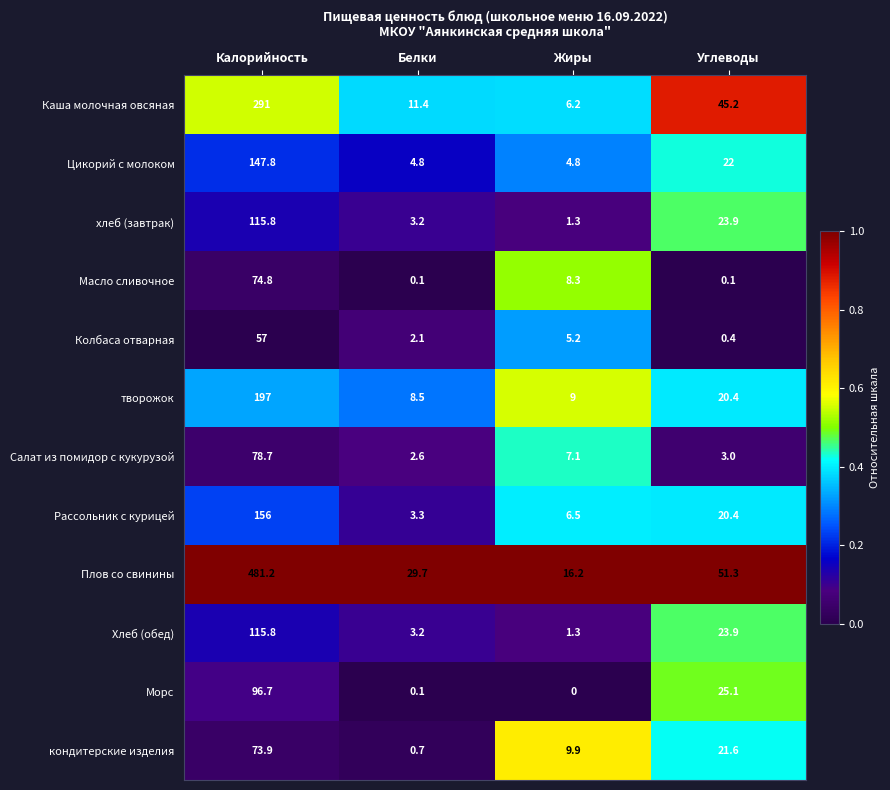

How many data points does each series have?

4